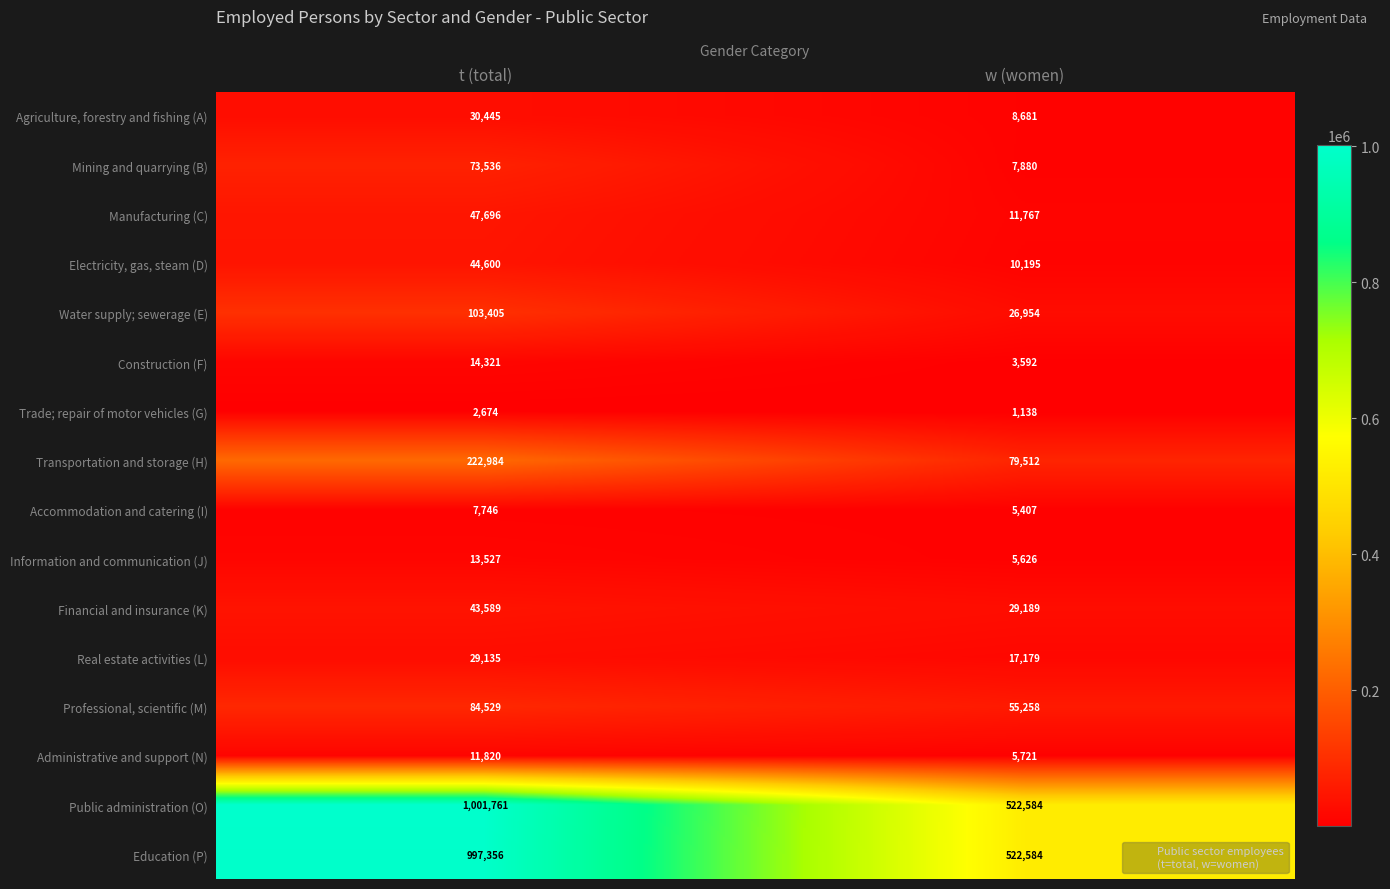

Between t (total) and w (women), which series saw the biggest shift?

Public administration (O)